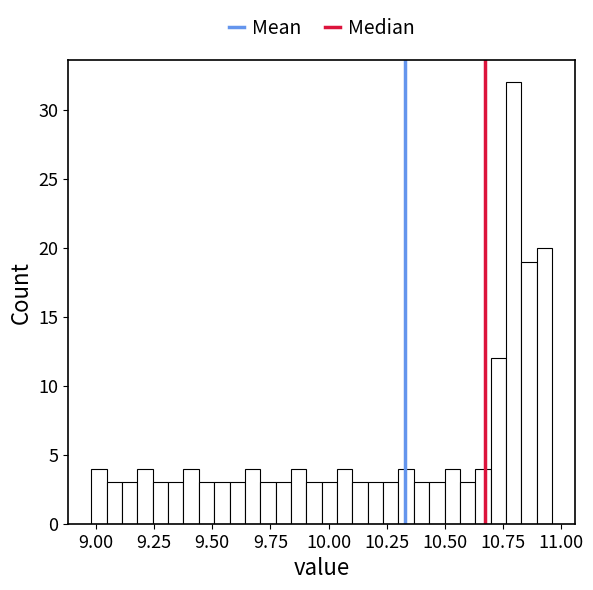

Read against the x-axis, roughly where is the centre of the tallest bar?

10.80